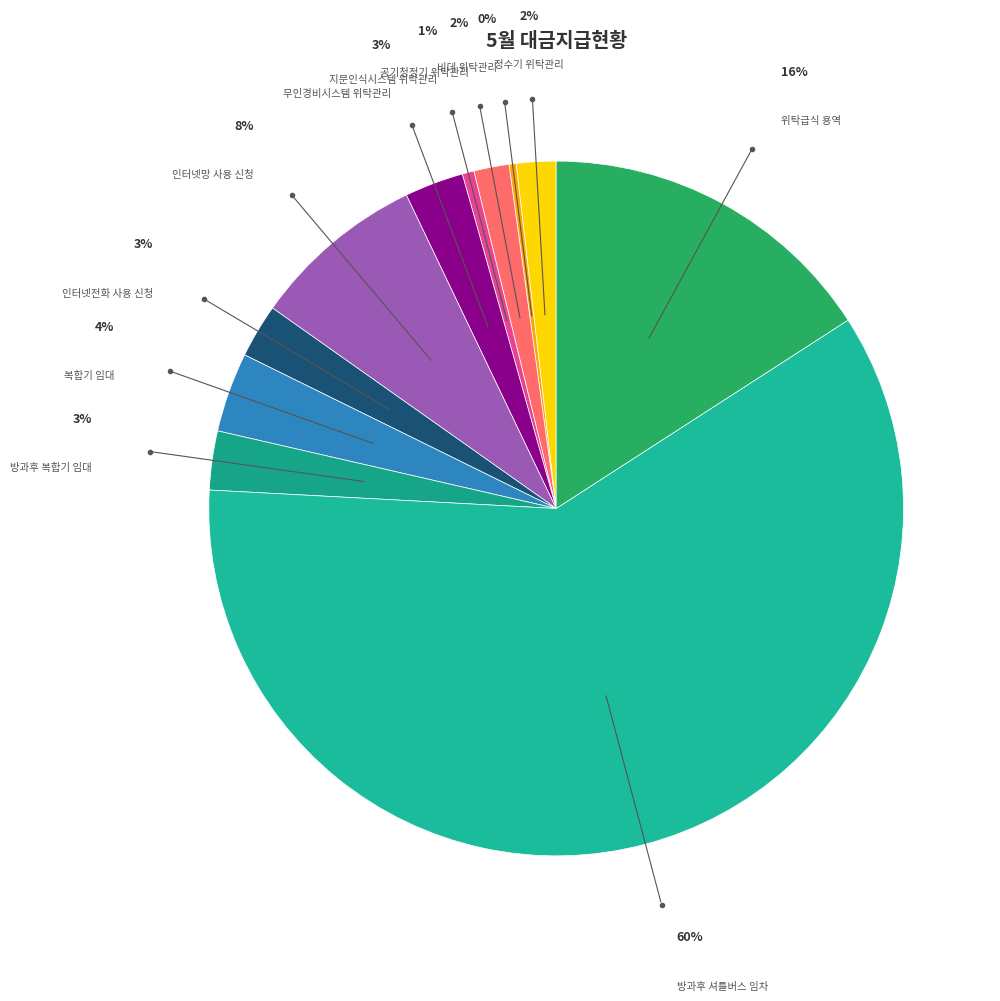

Count the number of slices in the pie.

11